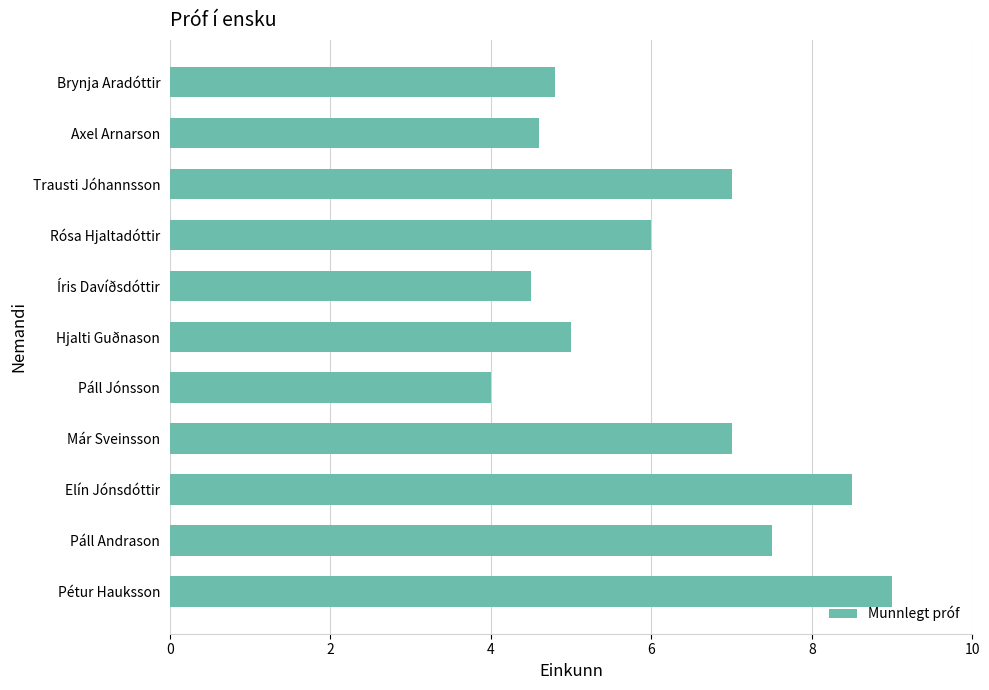

Are the bars grouped side by side (vs. stacked)?

No